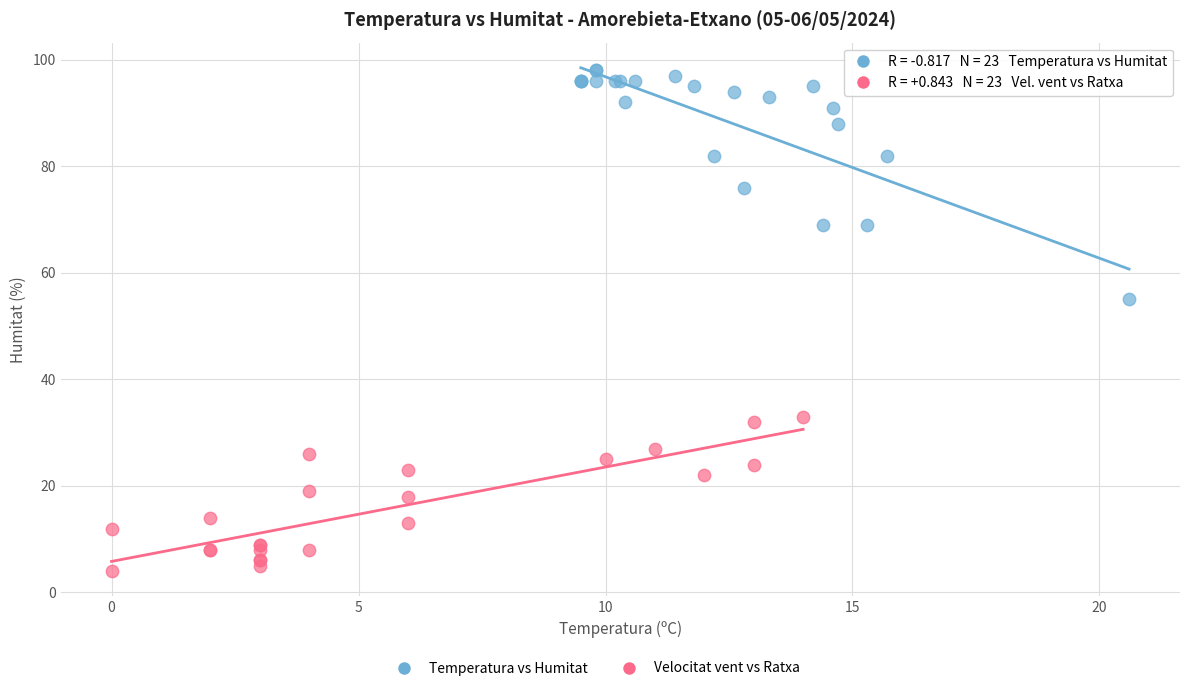

Which series has the largest Y range (max minus min)?

Temperatura vs Humitat